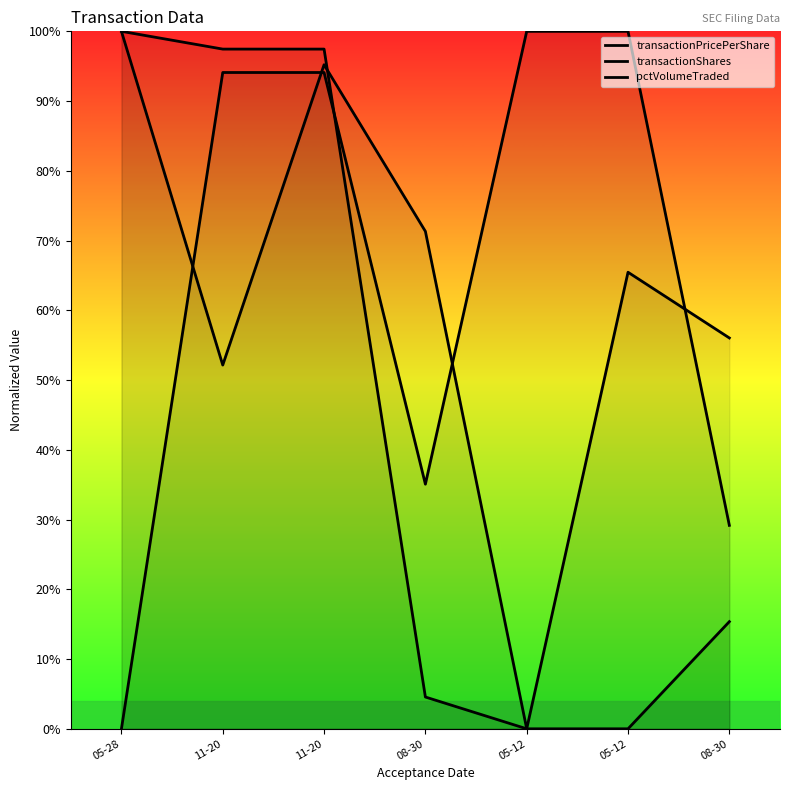

Reading left to right, list all the values displayed in this chart.

transactionPricePerShare: 05-28=100.0	11-20=52.2	11-20=95.2	08-30=71.3	05-12=0.0	05-12=65.5	08-30=56.0
transactionShares: 05-28=0.0	11-20=94.1	11-20=94.1	08-30=35.1	05-12=100.0	05-12=100.0	08-30=29.2
pctVolumeTraded: 05-28=100.0	11-20=97.5	11-20=97.5	08-30=4.6	05-12=0.0	05-12=0.0	08-30=15.4